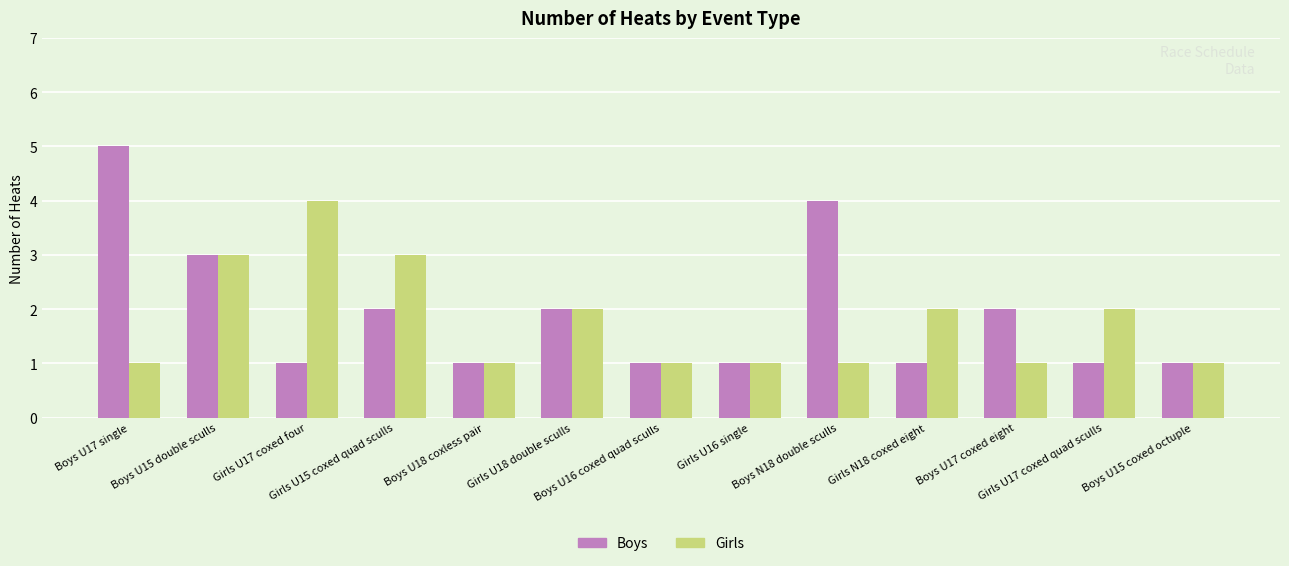

How many categories are shown in the chart?

13